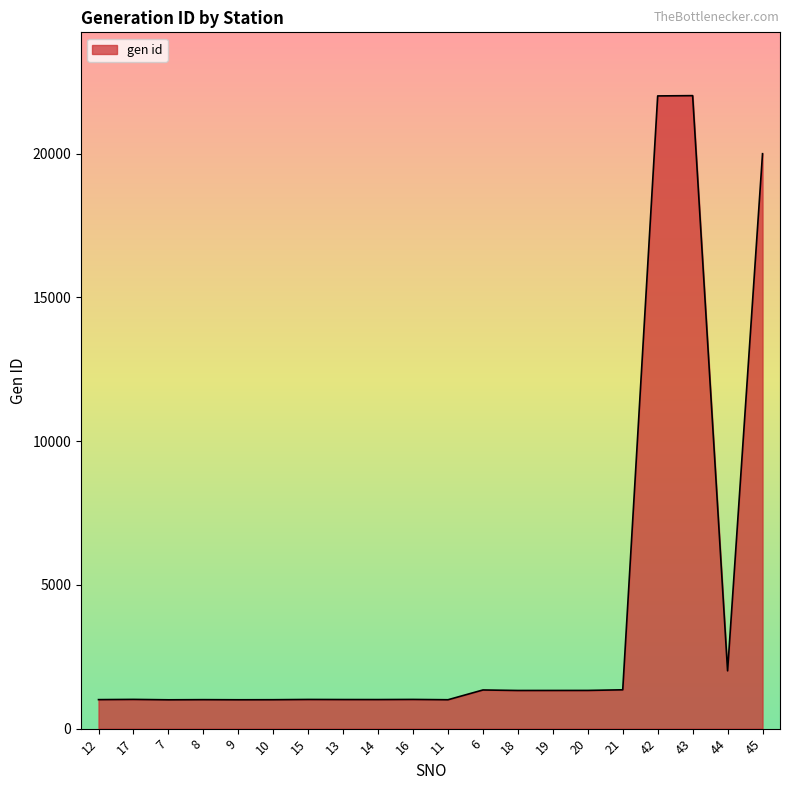

What is the minimum value shown in the chart?

1003